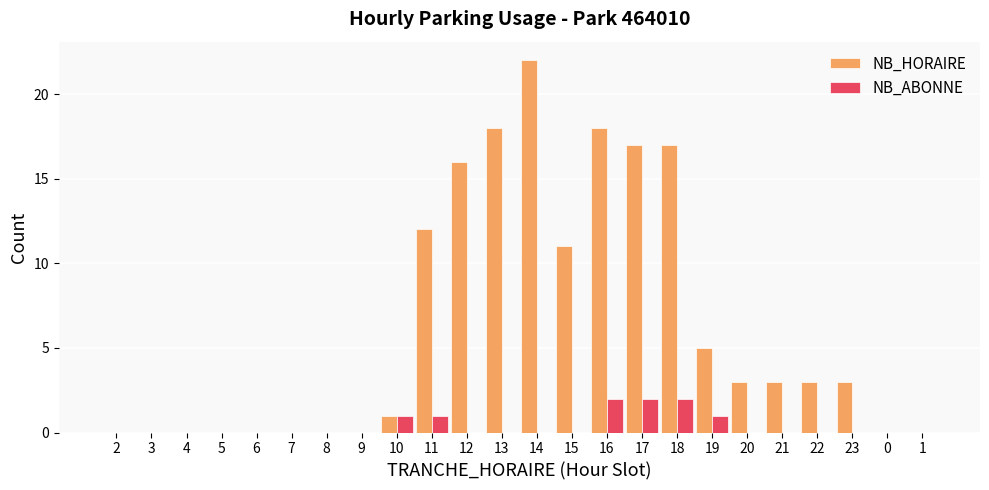

Does the chart contain stacked bars?

No